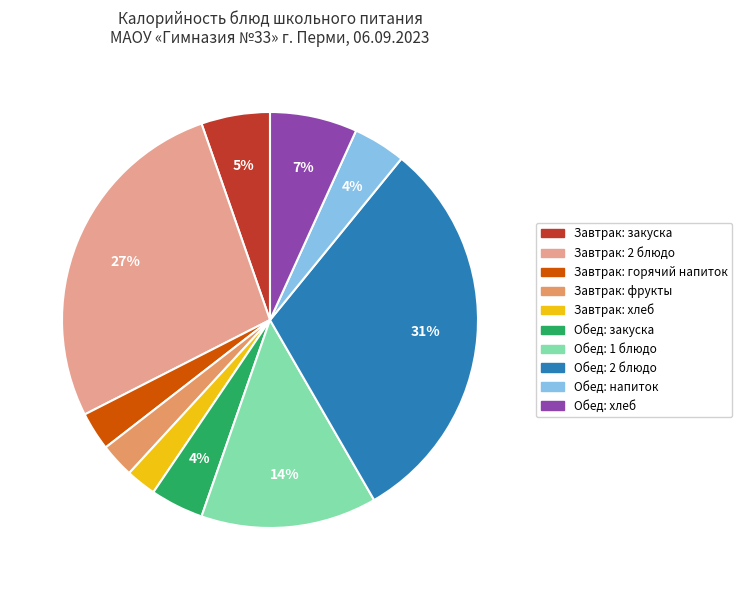

Is there a majority slice in this chart?

No